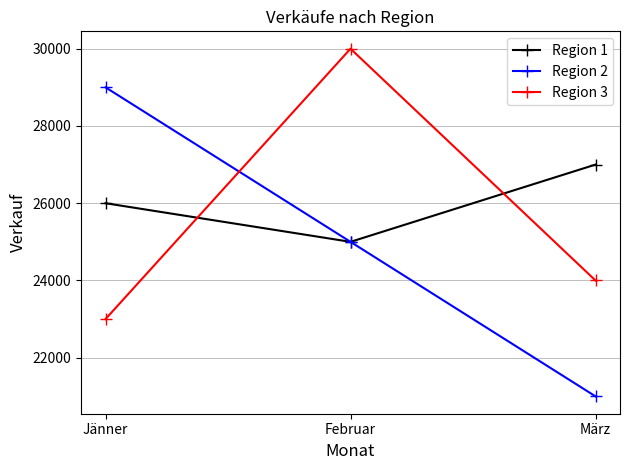

What is the approximate value of Region 1 at Februar, to the nearest 50?

25000